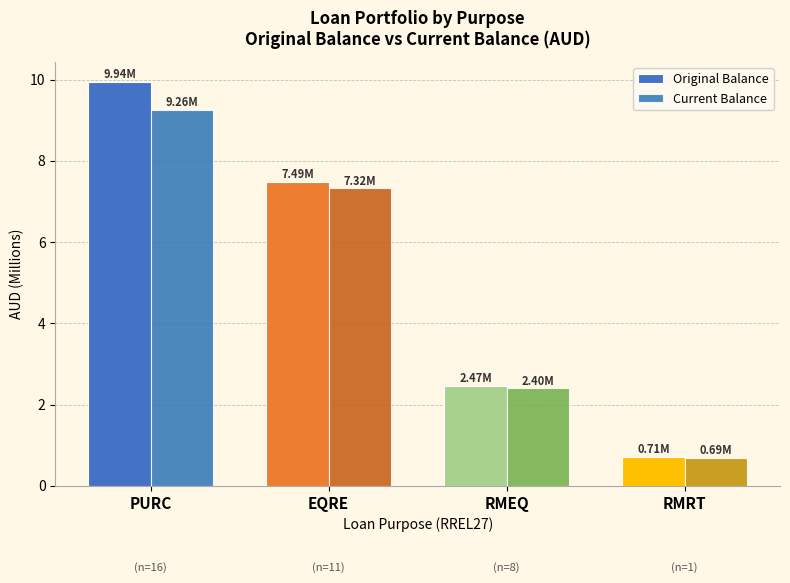

At which label does Current Balance reach its minimum?

RMRT